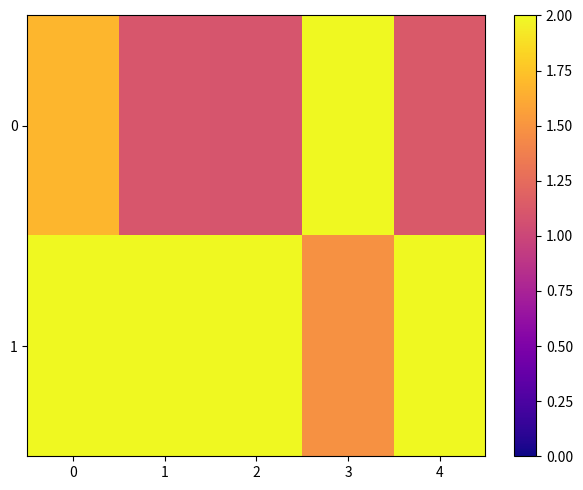

At how many categories does at least one series exceed 1?

5